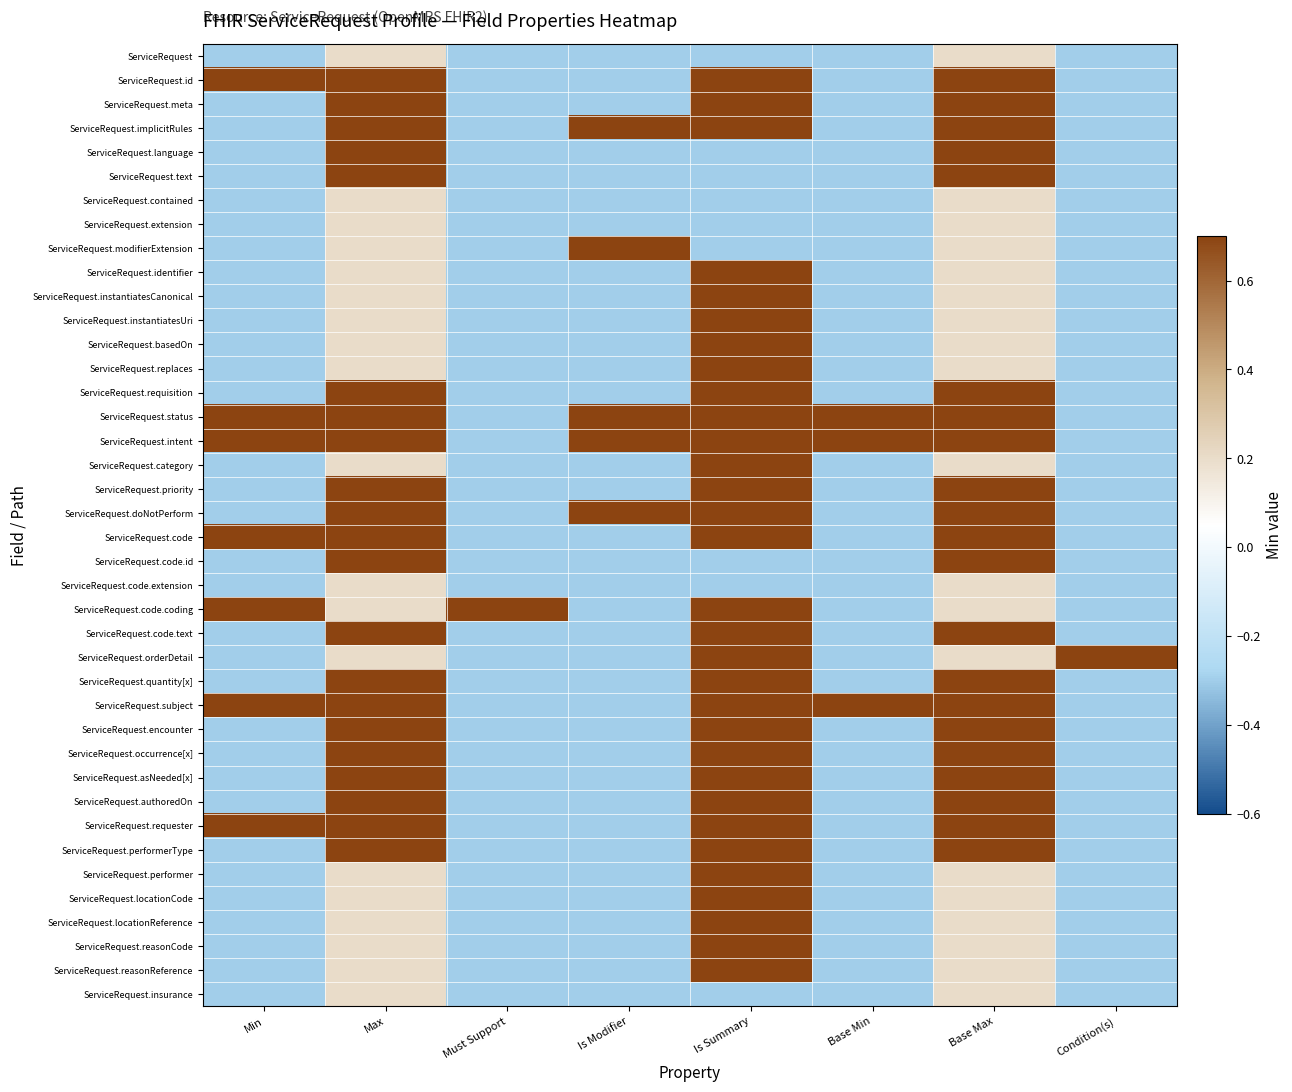

Rank the series at Max from lowest to highest value.

ServiceRequest, ServiceRequest.contained, ServiceRequest.extension, ServiceRequest.modifierExtension, ServiceRequest.identifier, ServiceRequest.instantiatesCanonical, ServiceRequest.instantiatesUri, ServiceRequest.basedOn, ServiceRequest.replaces, ServiceRequest.category, ServiceRequest.code.extension, ServiceRequest.code.coding, ServiceRequest.orderDetail, ServiceRequest.performer, ServiceRequest.locationCode, ServiceRequest.locationReference, ServiceRequest.reasonCode, ServiceRequest.reasonReference, ServiceRequest.insurance, ServiceRequest.id, ServiceRequest.meta, ServiceRequest.implicitRules, ServiceRequest.language, ServiceRequest.text, ServiceRequest.requisition, ServiceRequest.status, ServiceRequest.intent, ServiceRequest.priority, ServiceRequest.doNotPerform, ServiceRequest.code, ServiceRequest.code.id, ServiceRequest.code.text, ServiceRequest.quantity[x], ServiceRequest.subject, ServiceRequest.encounter, ServiceRequest.occurrence[x], ServiceRequest.asNeeded[x], ServiceRequest.authoredOn, ServiceRequest.requester, ServiceRequest.performerType